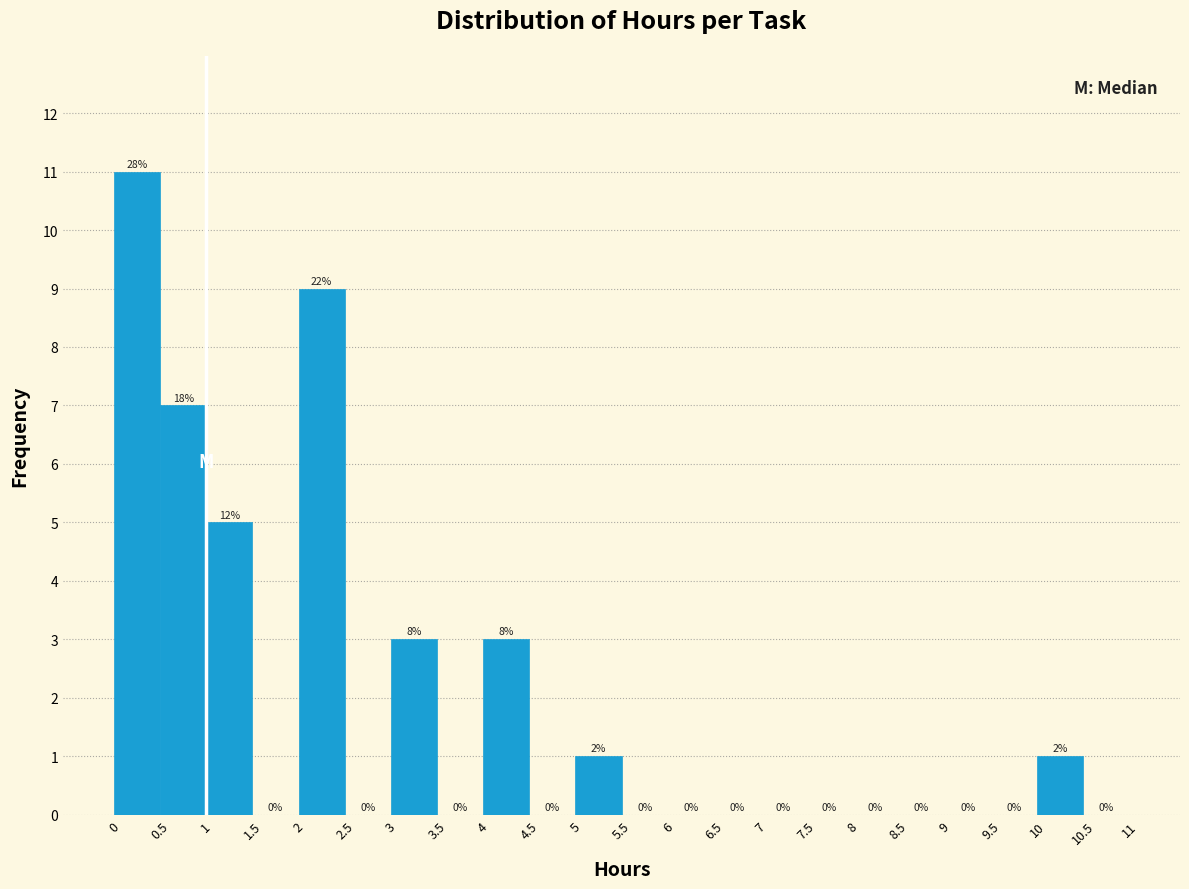

Over which range of the x-axis is the bar tallest?

0 to 0.5